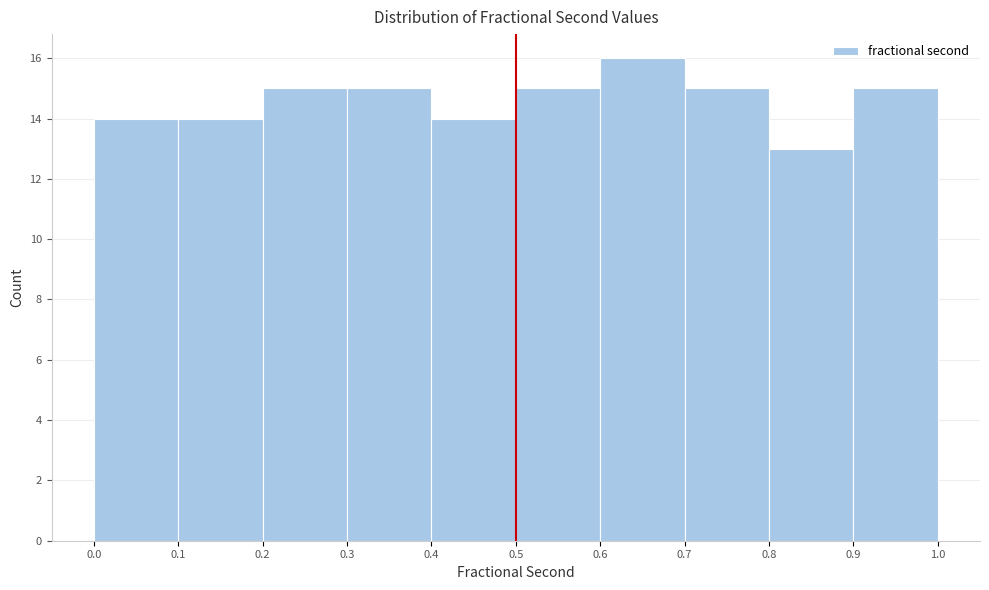

Reading left to right, list every bar in this chart as the range it spans on the x-axis followed by its height. The values are not printed on the chart, so give them approximately, as read against the axis.

0.0 to 0.1: 14
0.1 to 0.2: 14
0.2 to 0.3: 15
0.3 to 0.4: 15
0.4 to 0.5: 14
0.5 to 0.6: 15
0.6 to 0.7: 16
0.7 to 0.8: 15
0.8 to 0.9: 13
0.9 to 1.0: 15